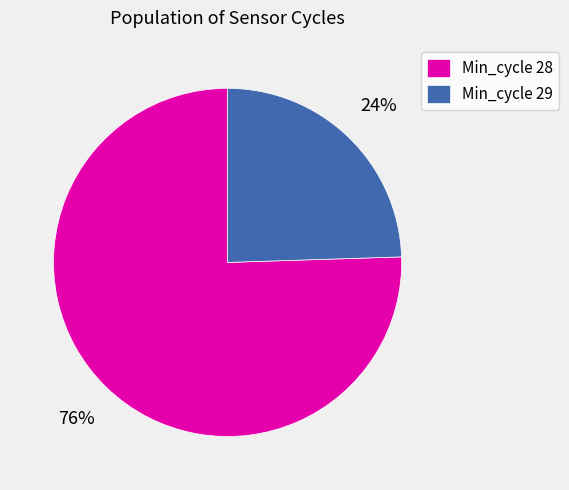

How many segments does this pie chart have?

2